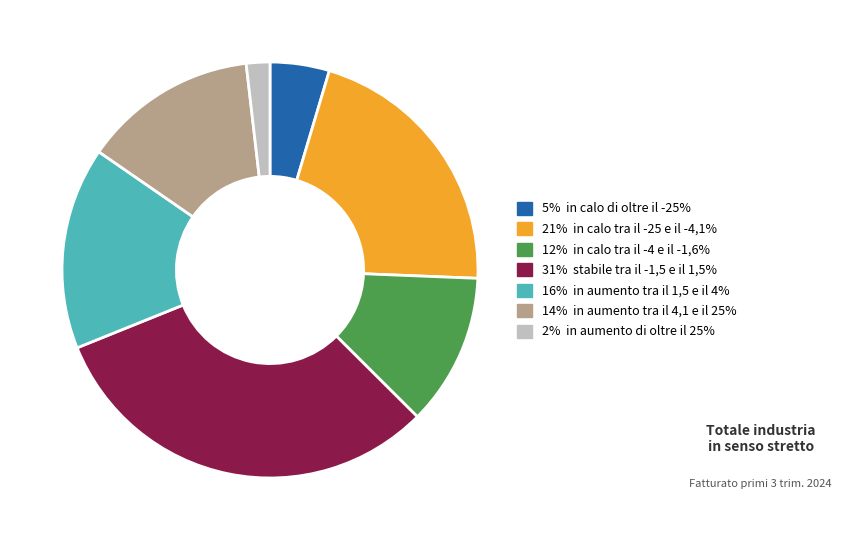

The 2% in aumento di oltre il 25% slice represents 9% of the pie. True or false?

False